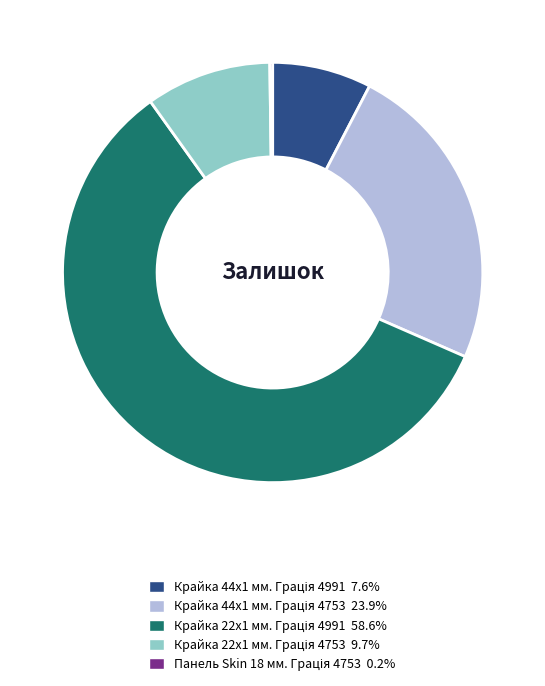

To the nearest percent, what percentage of the pie is Крайка 44x1 мм. Грація 4753?

24%